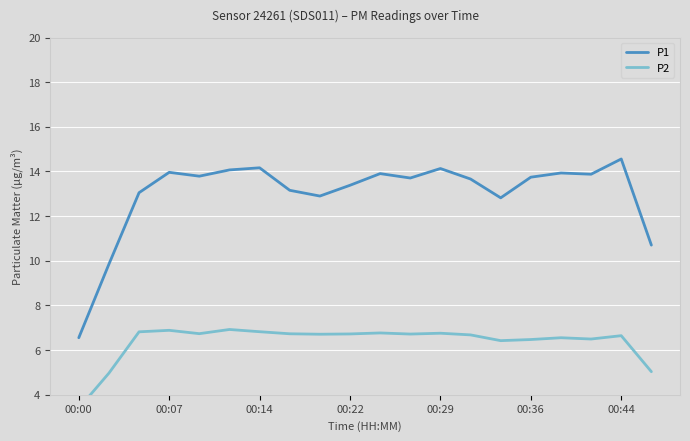

Is this an area chart (filled region under the line)?

No